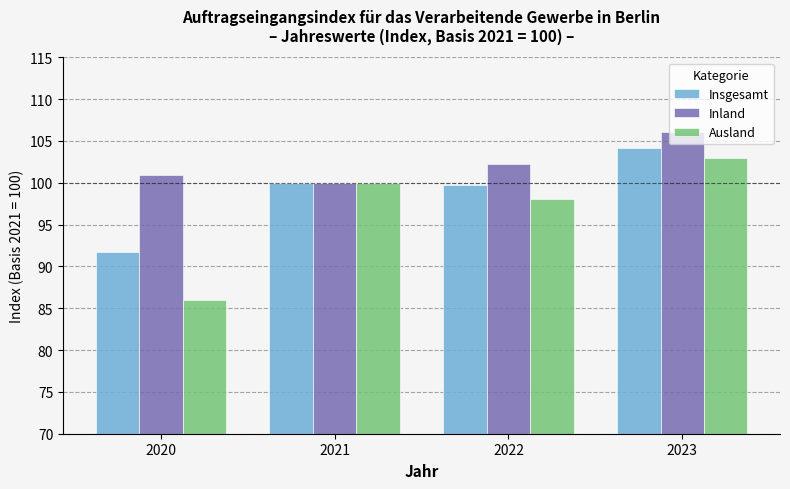

What is the sum of the Inland values at 2022 and 2023?

208.3